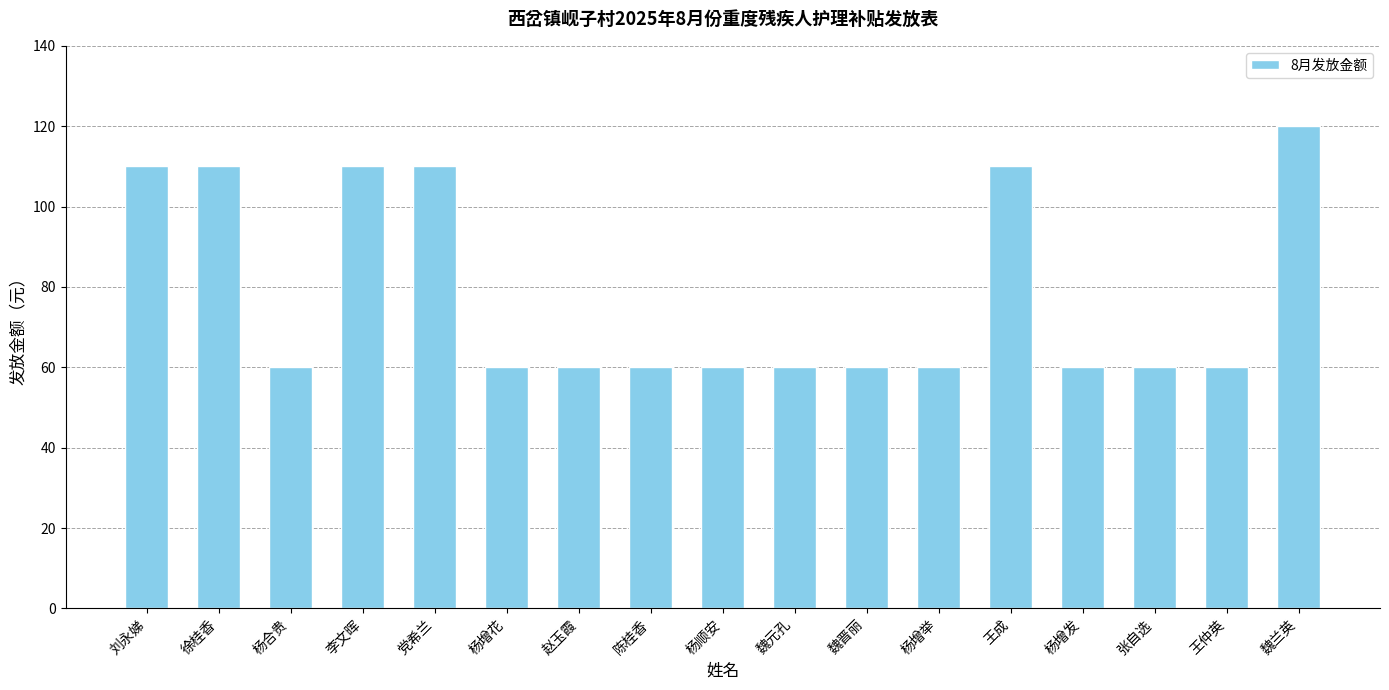

What is the ratio of the value at 张自选 to the value at 王成?

0.5